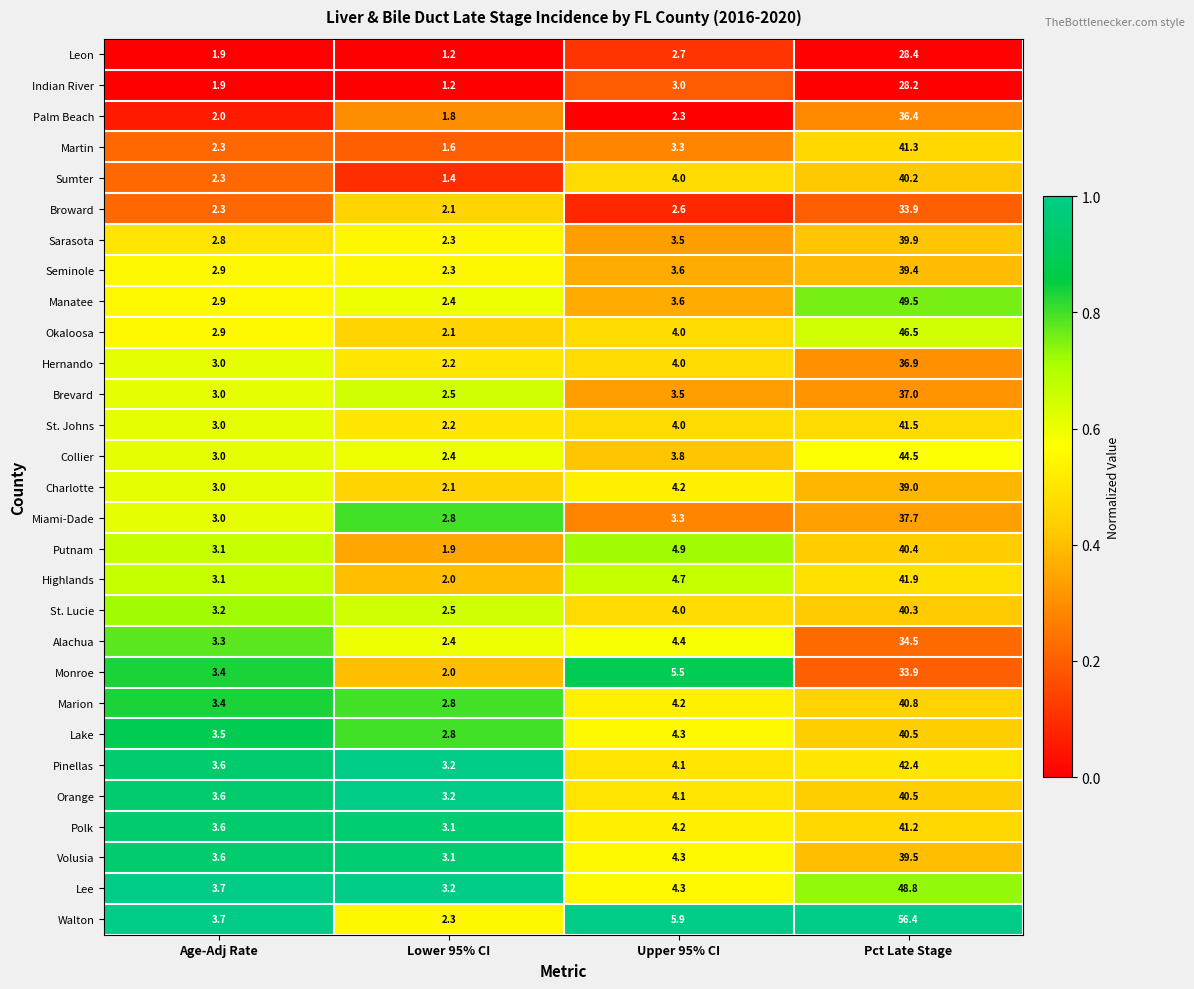

What is the total value across all series at Lower 95% CI?

67.1